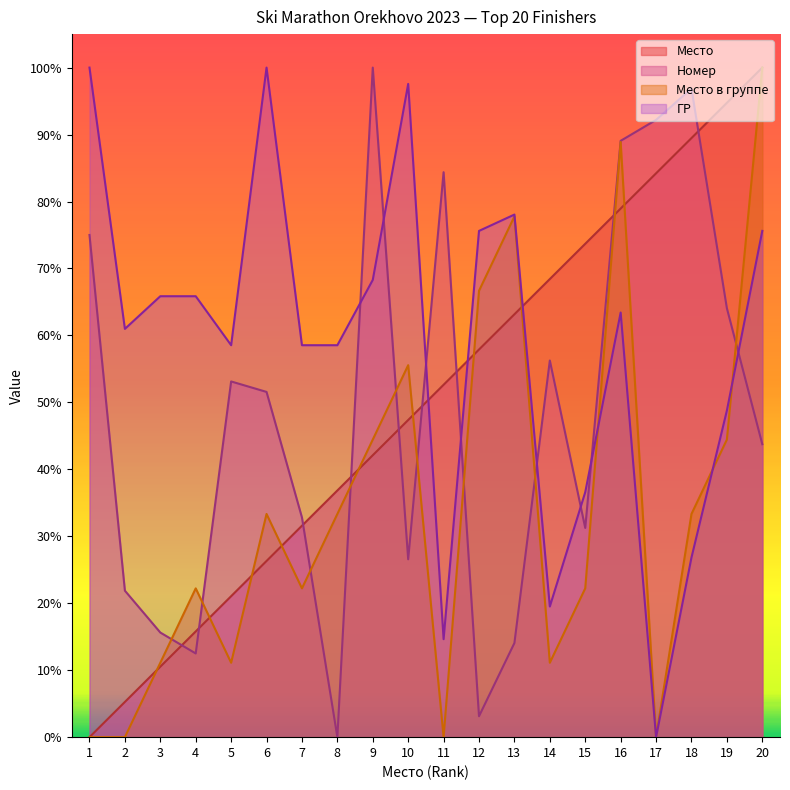

At which category does the chart reach its minimum across all series?

1